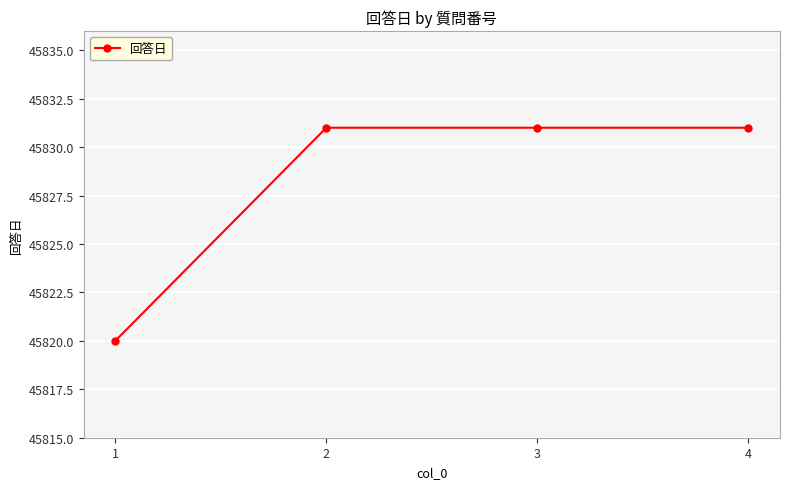

Read the value at 3, to the nearest 5.

45830